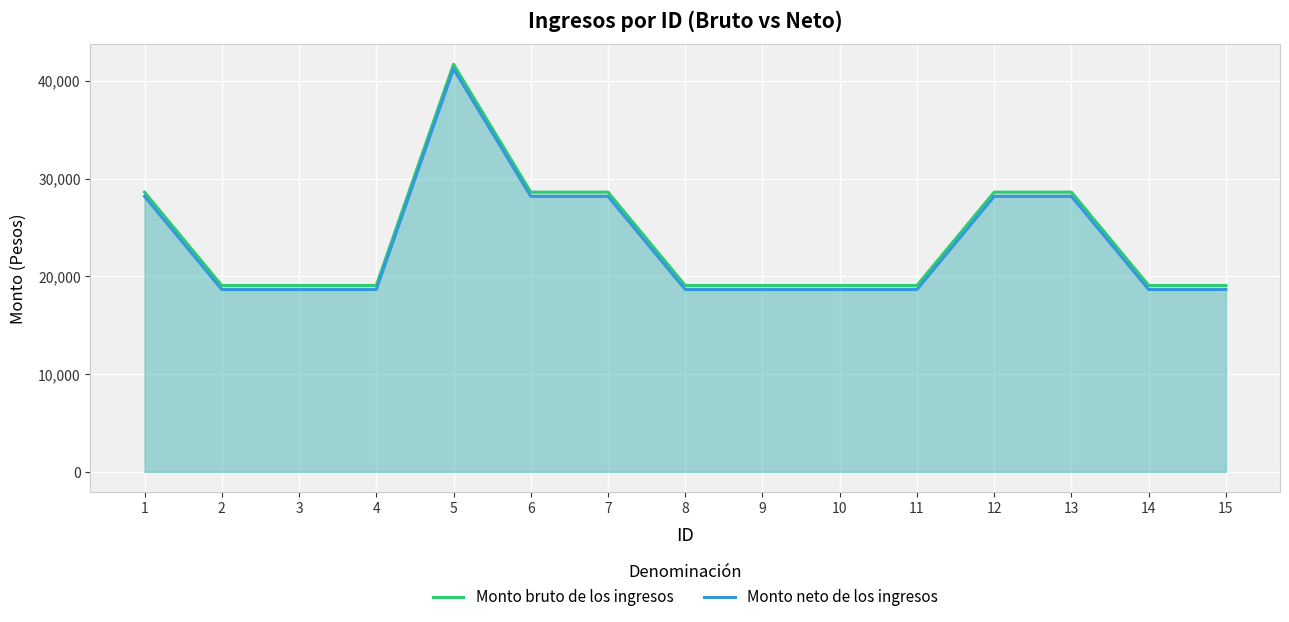

How many interior local peaks does the Monto bruto de los ingresos series have?

1